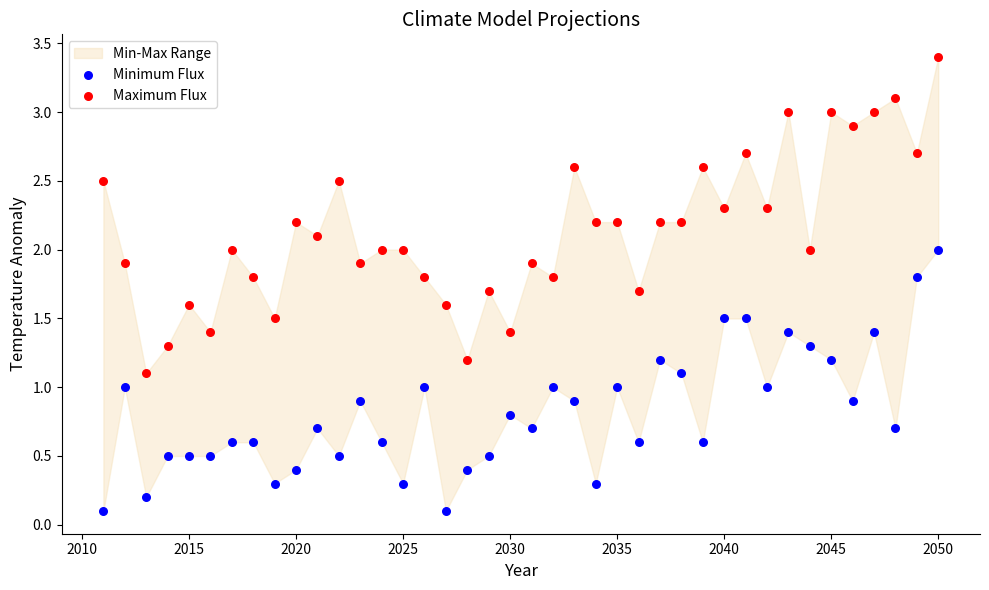

Which series contains the highest Y value?

Maximum Flux